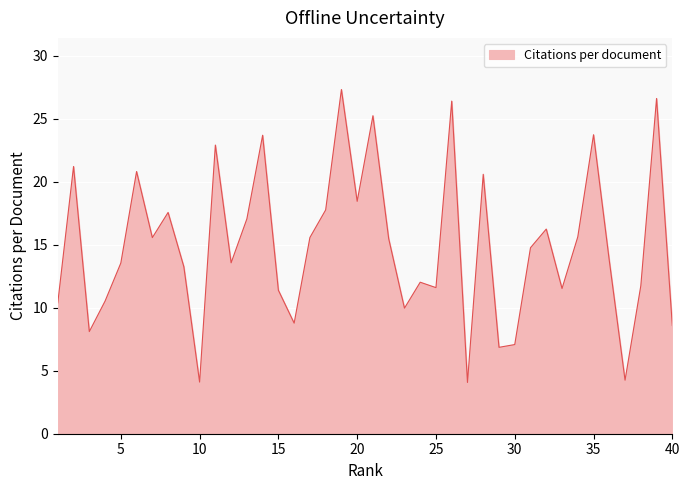

What is the difference between the maximum and minimum values?

23.3